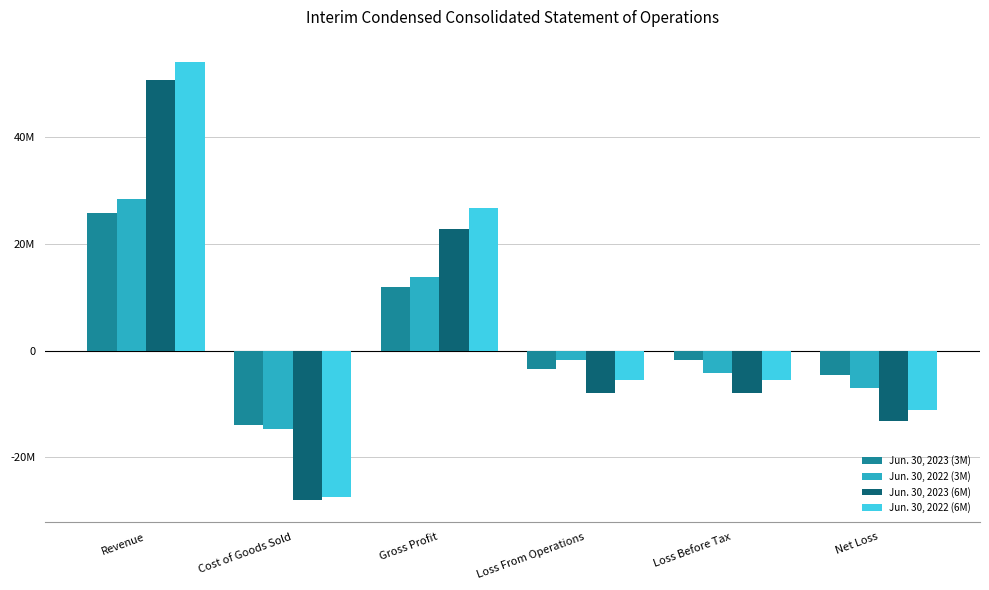

What is the difference between the highest and lowest values at Revenue?

28273914